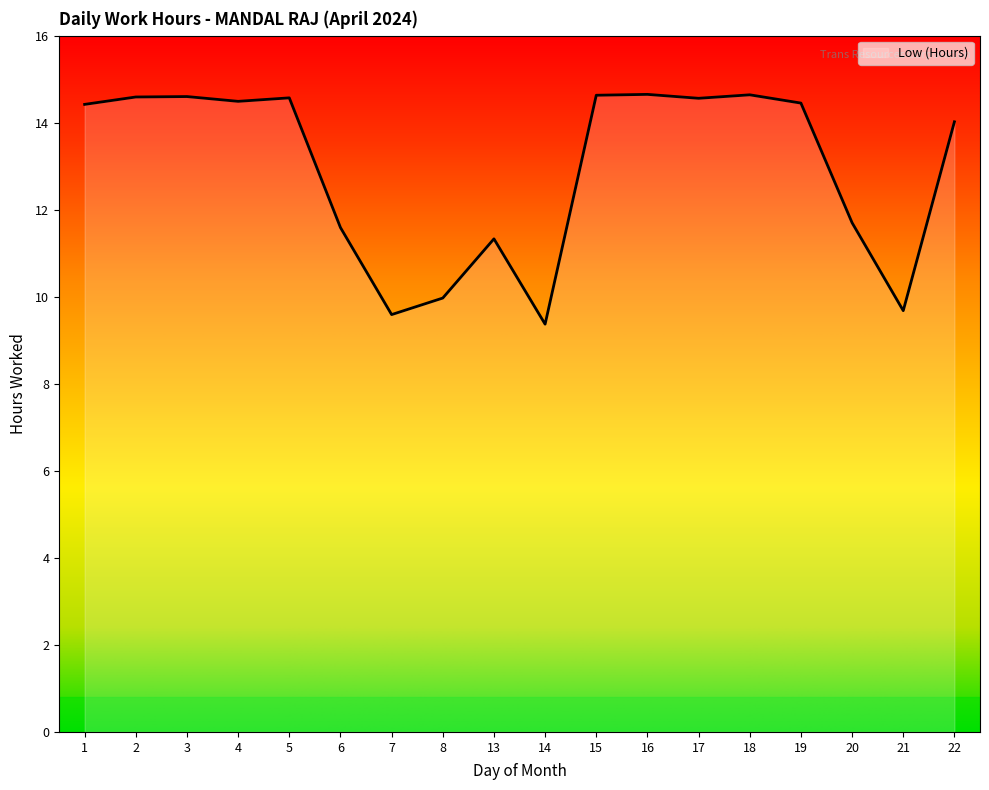

Which label corresponds to the smallest value in the chart?

14